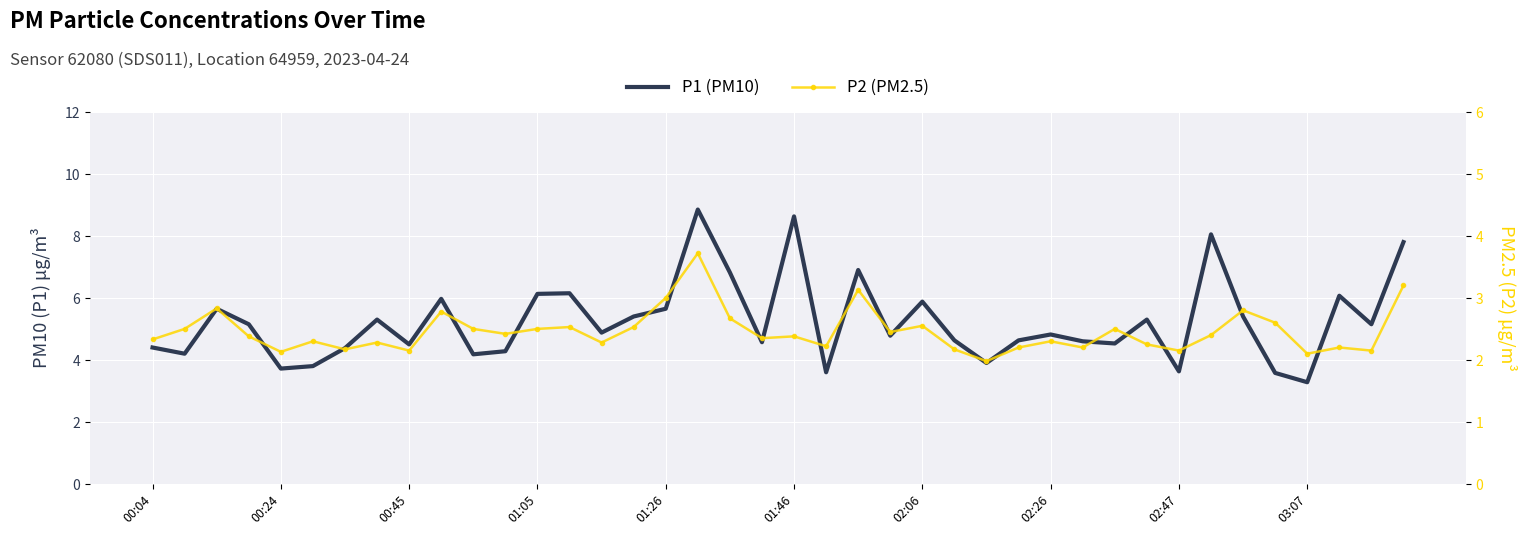

How many values in the P1 (PM10) series are below 4?

7